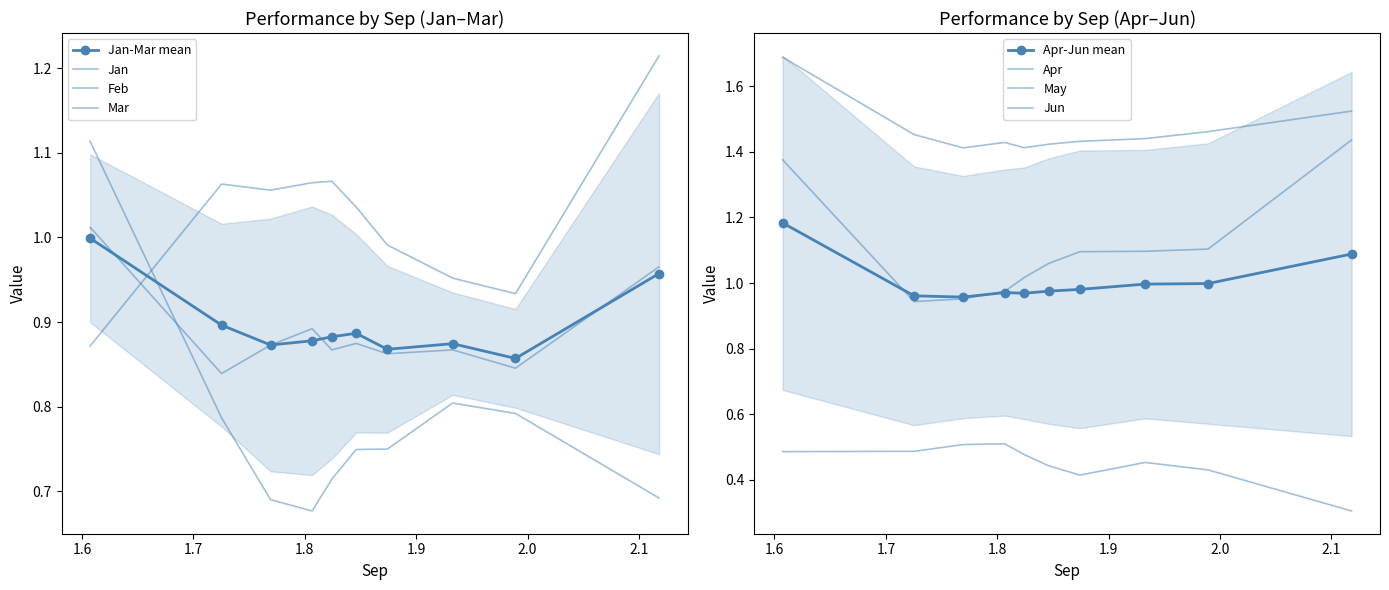

True or false: Mar has a value of 0.8 at pct85.

True